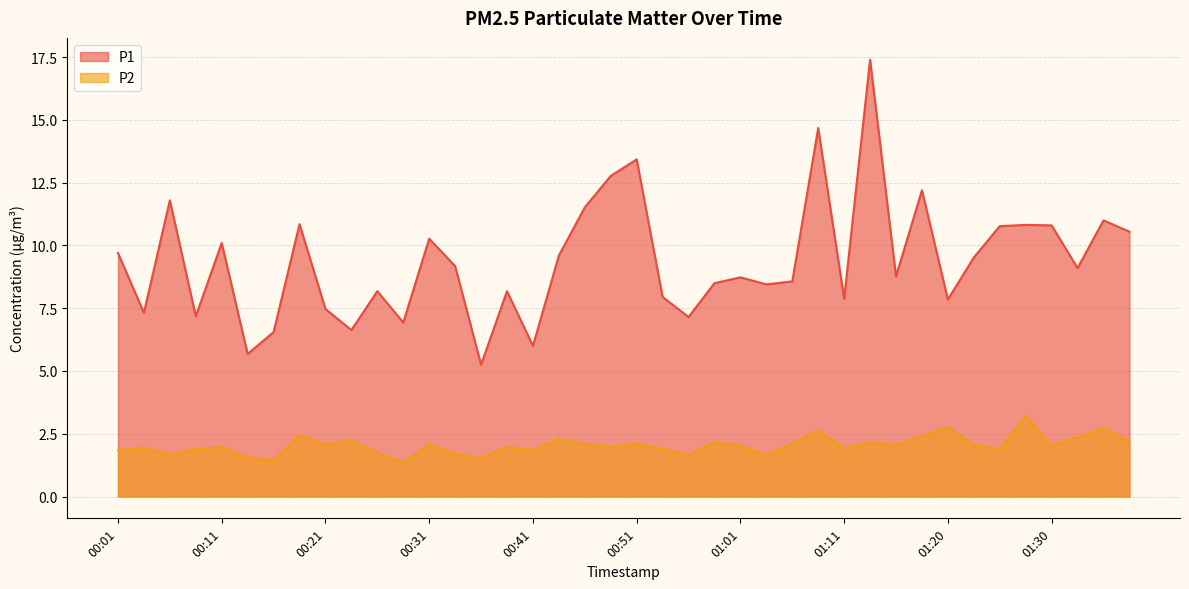

True or false: P2 and P1 intersect in this chart.

False